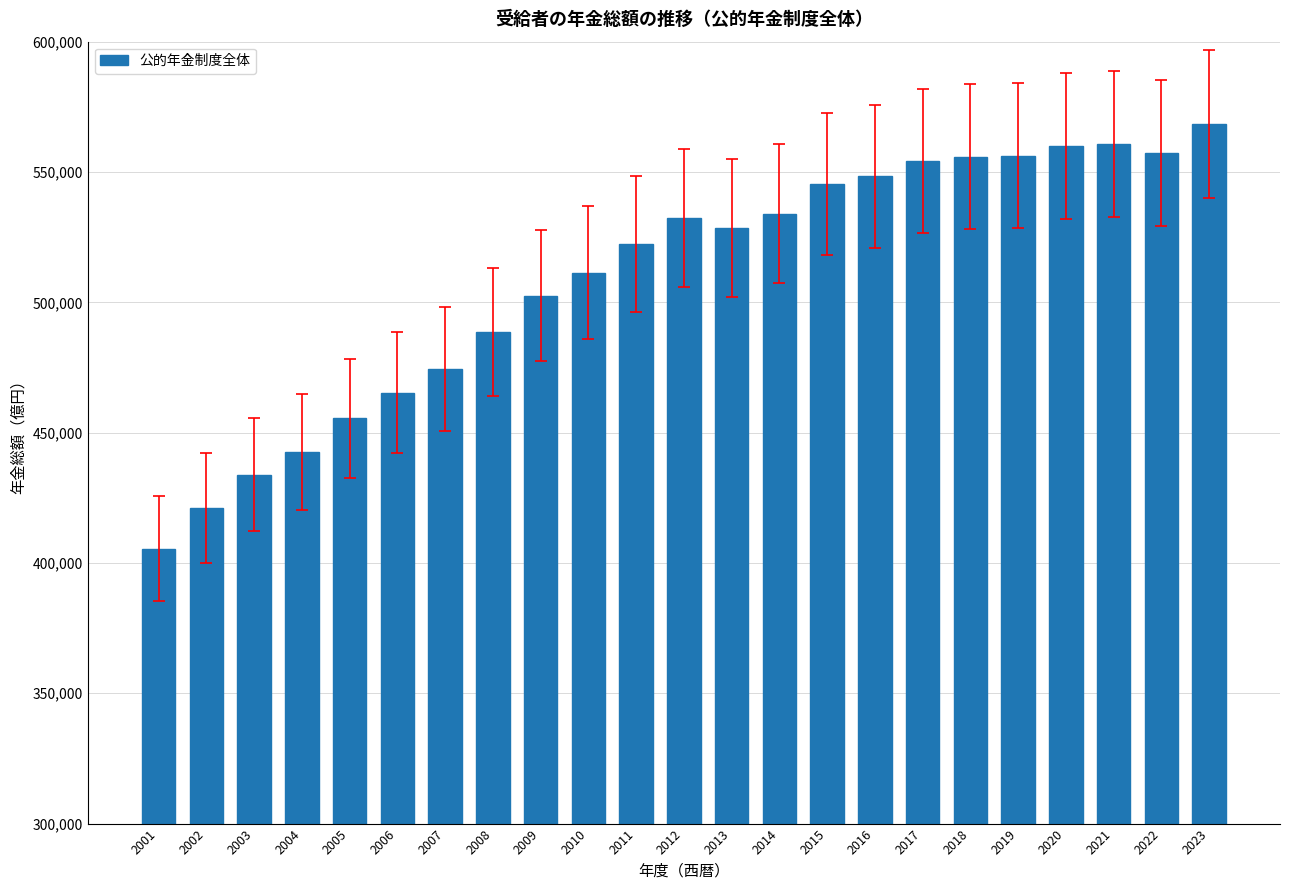

What is the smallest value displayed?

405495